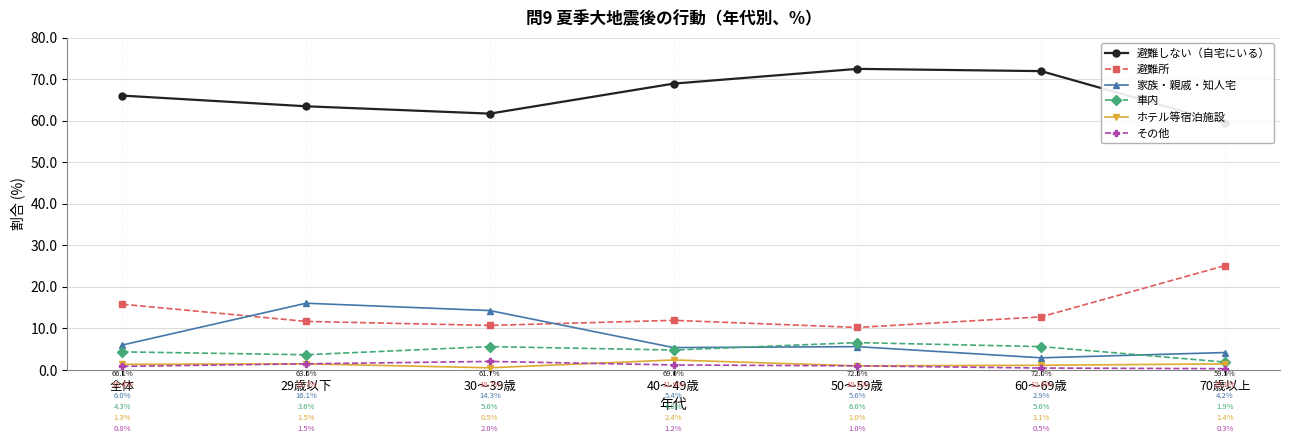

At which label does 家族・親戚・知人宅 first exceed 5?

全体